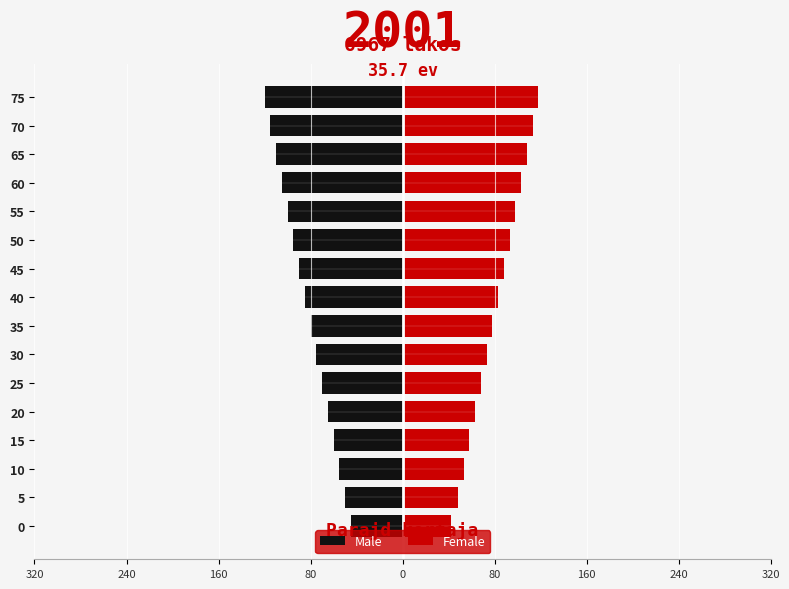

Reading right to left, list all the values displayed in this chart.

Male: -120	-115	-110	-105	-100	-95	-90	-85	-80	-75	-70	-65	-60	-55	-50	-45
Female: 118	113	108	103	98	93	88	83	78	73	68	63	58	53	48	42